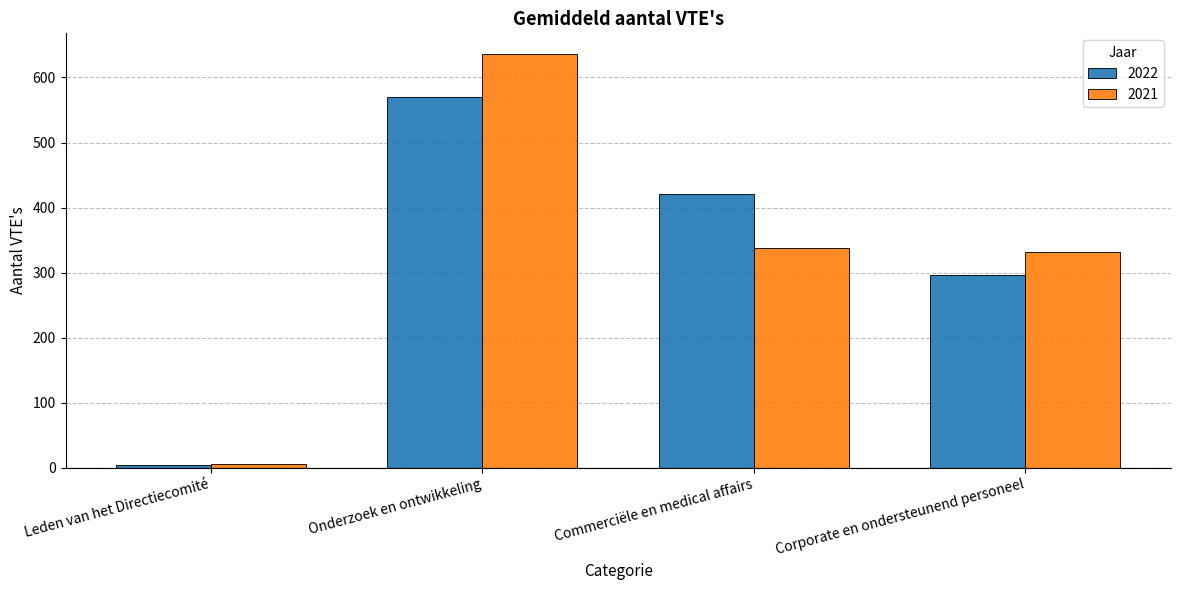

How many series are shown in this chart?

2